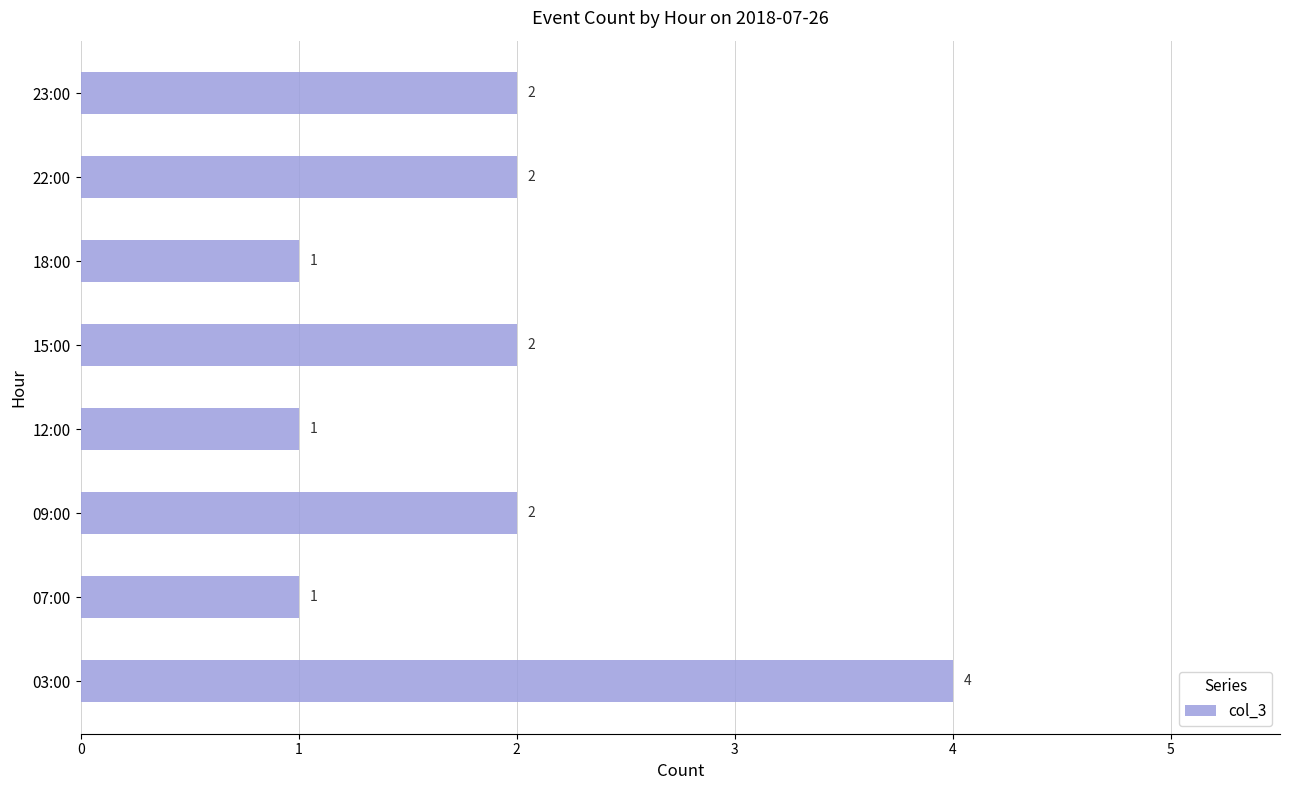

How many values are between 1 and 2?

7